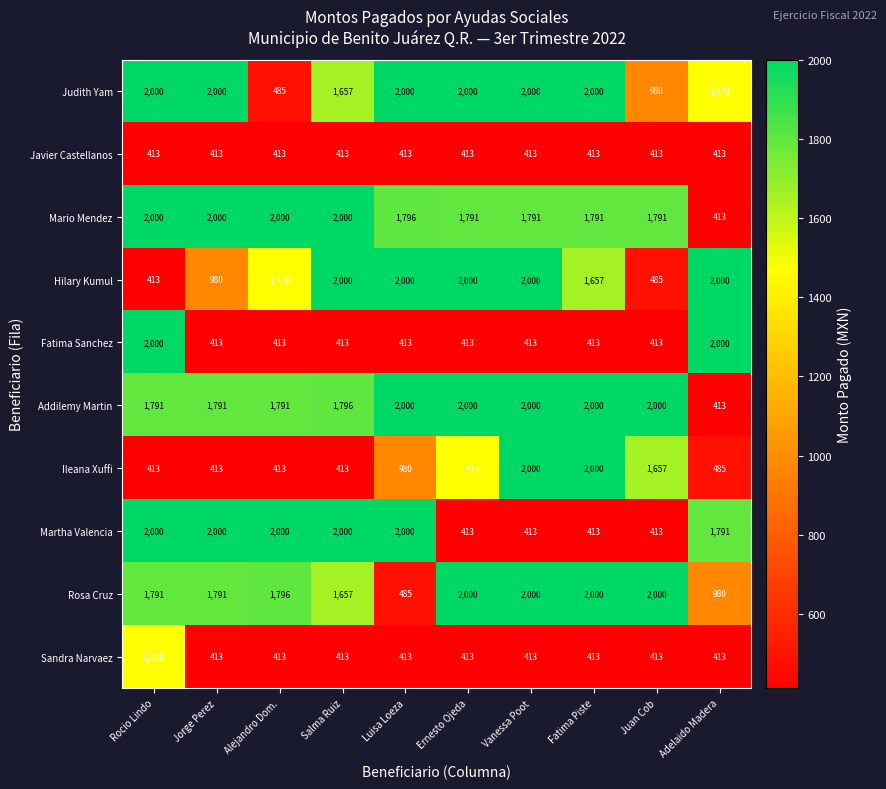

What is the smallest value displayed?

413